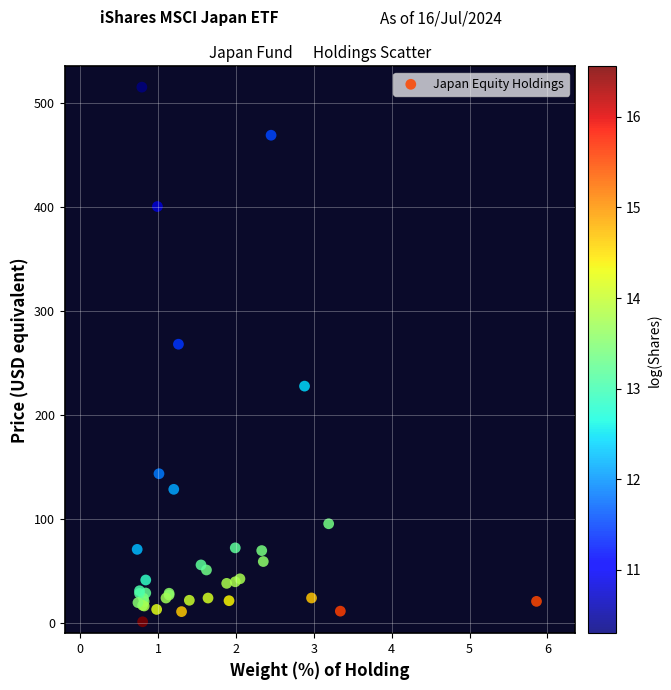

What Y value in the scatter plot is closest to 257?

267.8